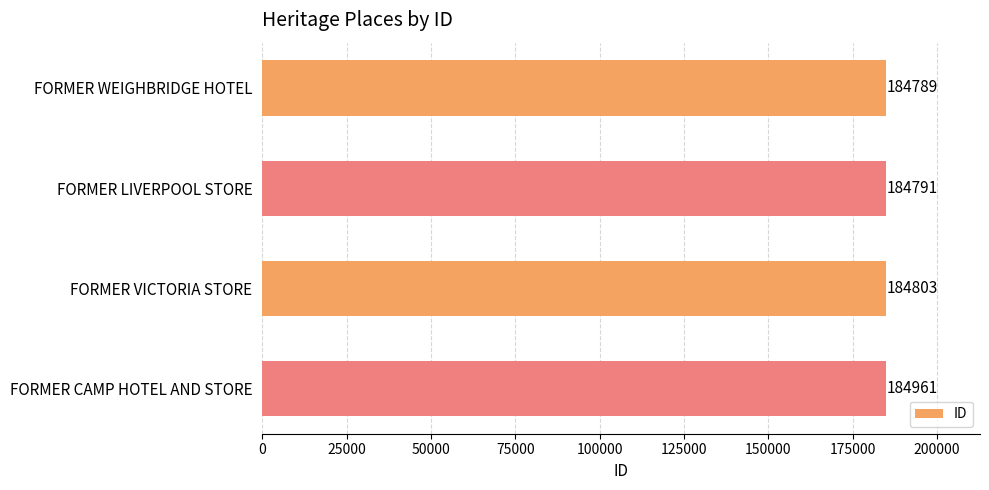

What is the minimum value shown in the chart?

184789